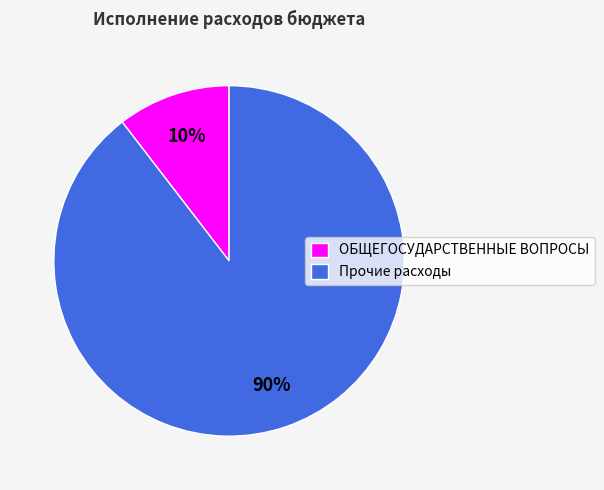

How many slices are in this pie chart?

2